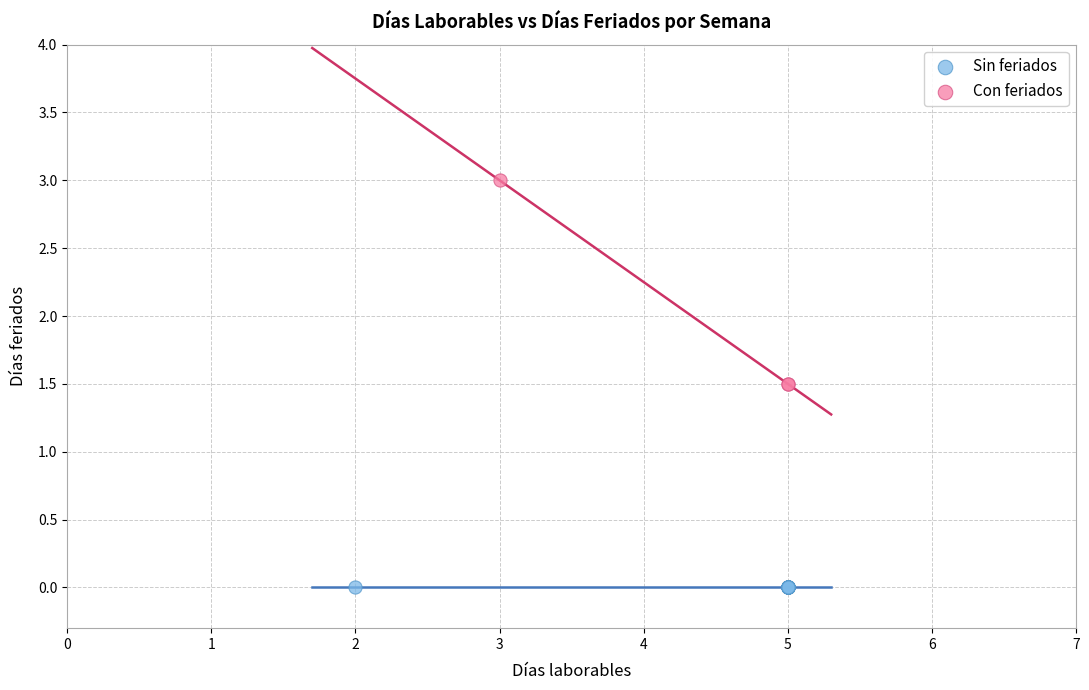

Which series contains the highest Y value?

Con feriados